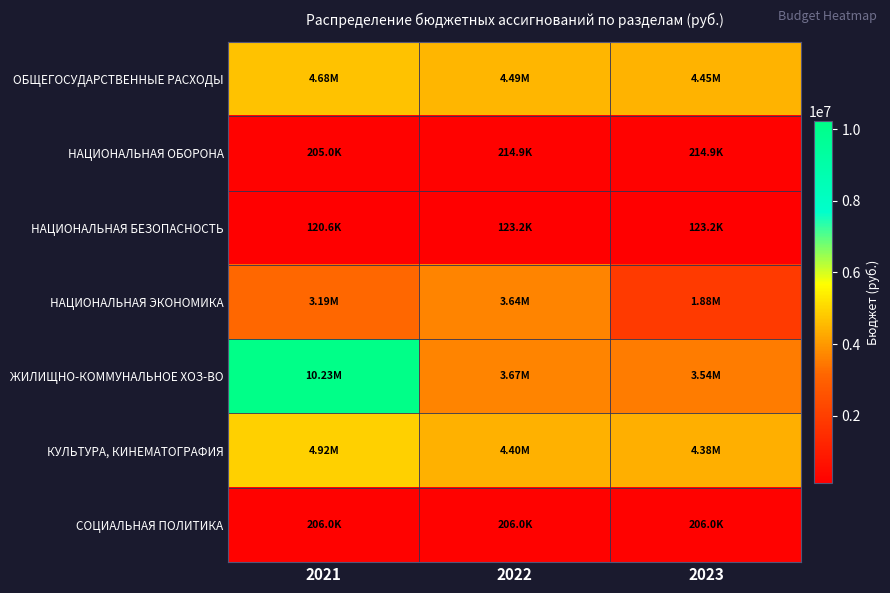

Reading left to right, what are all the values shown in this chart?

ОБЩЕГОСУДАРСТВЕННЫЕ РАСХОДЫ: 2021=4681388.4	2022=4485529.4	2023=4447856.4
НАЦИОНАЛЬНАЯ ОБОРОНА: 2021=205000.0	2022=214900.0	2023=214900.0
НАЦИОНАЛЬНАЯ БЕЗОПАСНОСТЬ: 2021=120630.0	2022=123230.0	2023=123230.0
НАЦИОНАЛЬНАЯ ЭКОНОМИКА: 2021=3193070.7	2022=3641627.3	2023=1878071.2
ЖИЛИЩНО-КОММУНАЛЬНОЕ ХОЗ-ВО: 2021=10228587.4	2022=3668397.4	2023=3541237.0
КУЛЬТУРА, КИНЕМАТОГРАФИЯ: 2021=4922272.8	2022=4403832.4	2023=4377832.4
СОЦИАЛЬНАЯ ПОЛИТИКА: 2021=206000.0	2022=206000.0	2023=206000.0